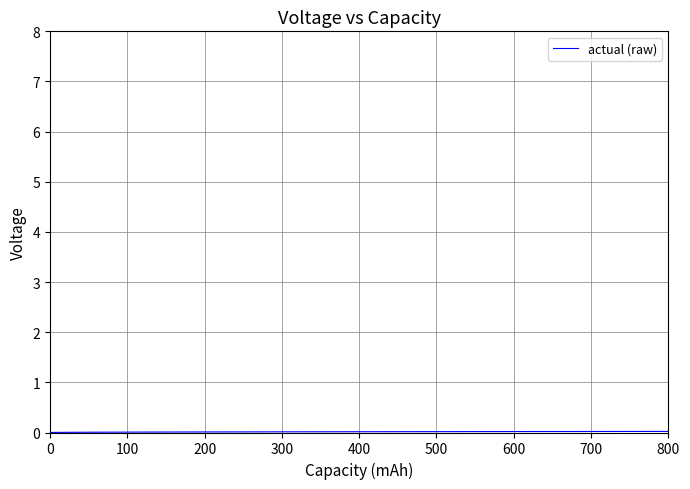

How many categories are shown in the chart?

27